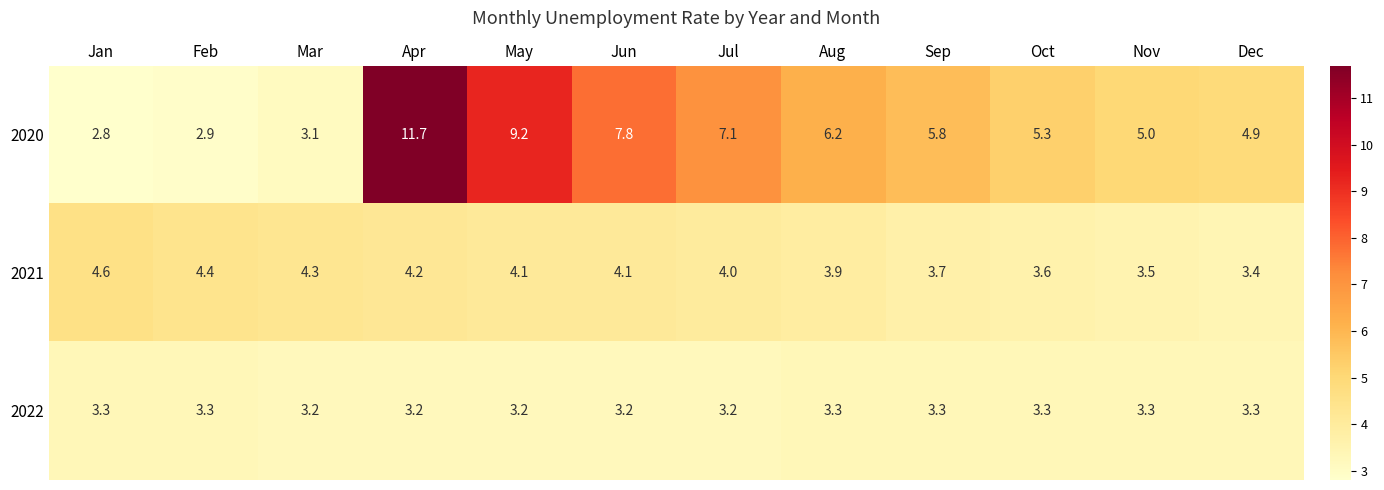

How many data points does each series have?

12